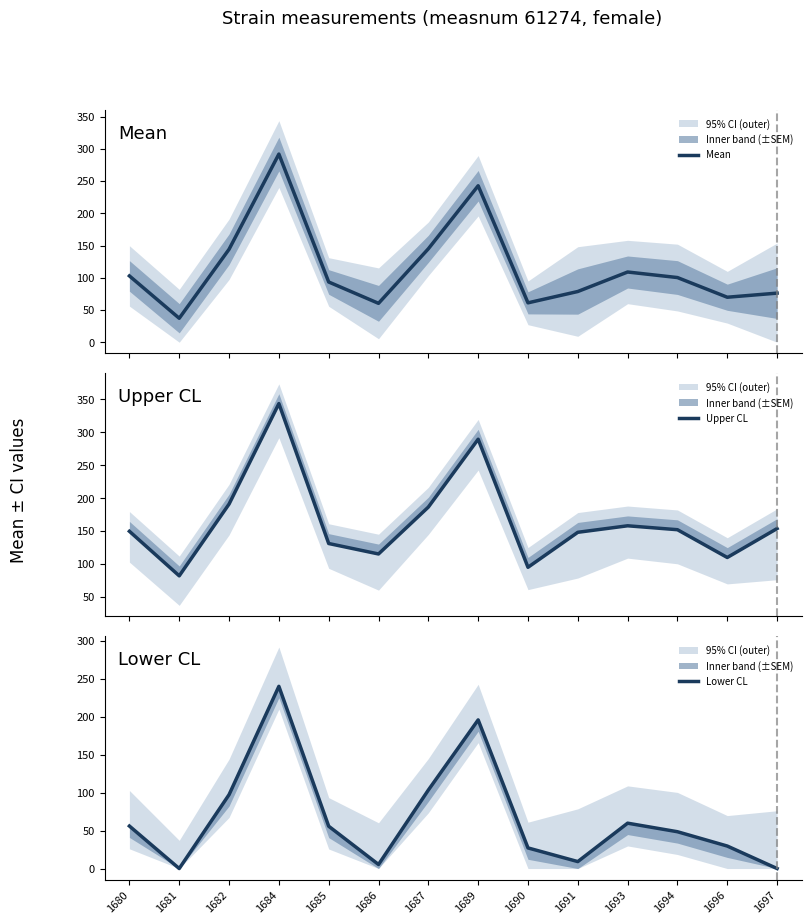

True or false: Lower CL and Upper CL cross at least once.

False